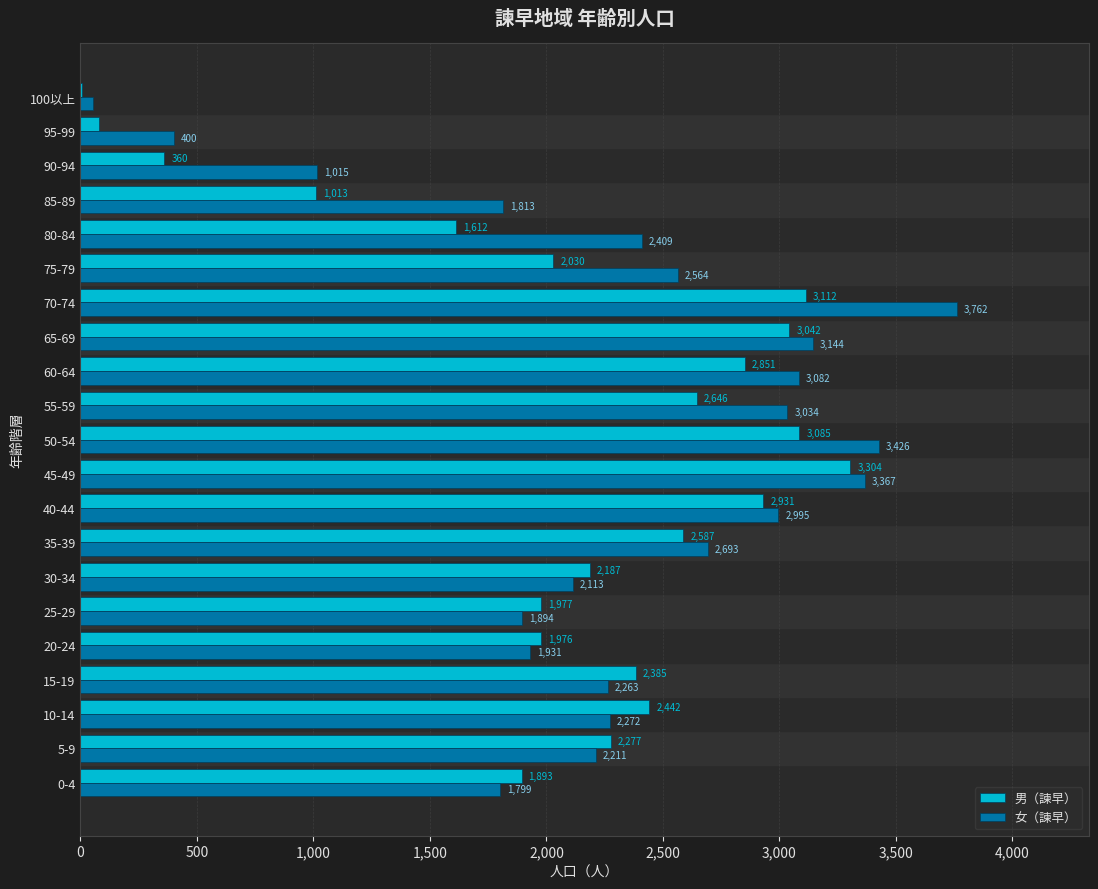

What is the sum of all 女（諫早） values?

48243